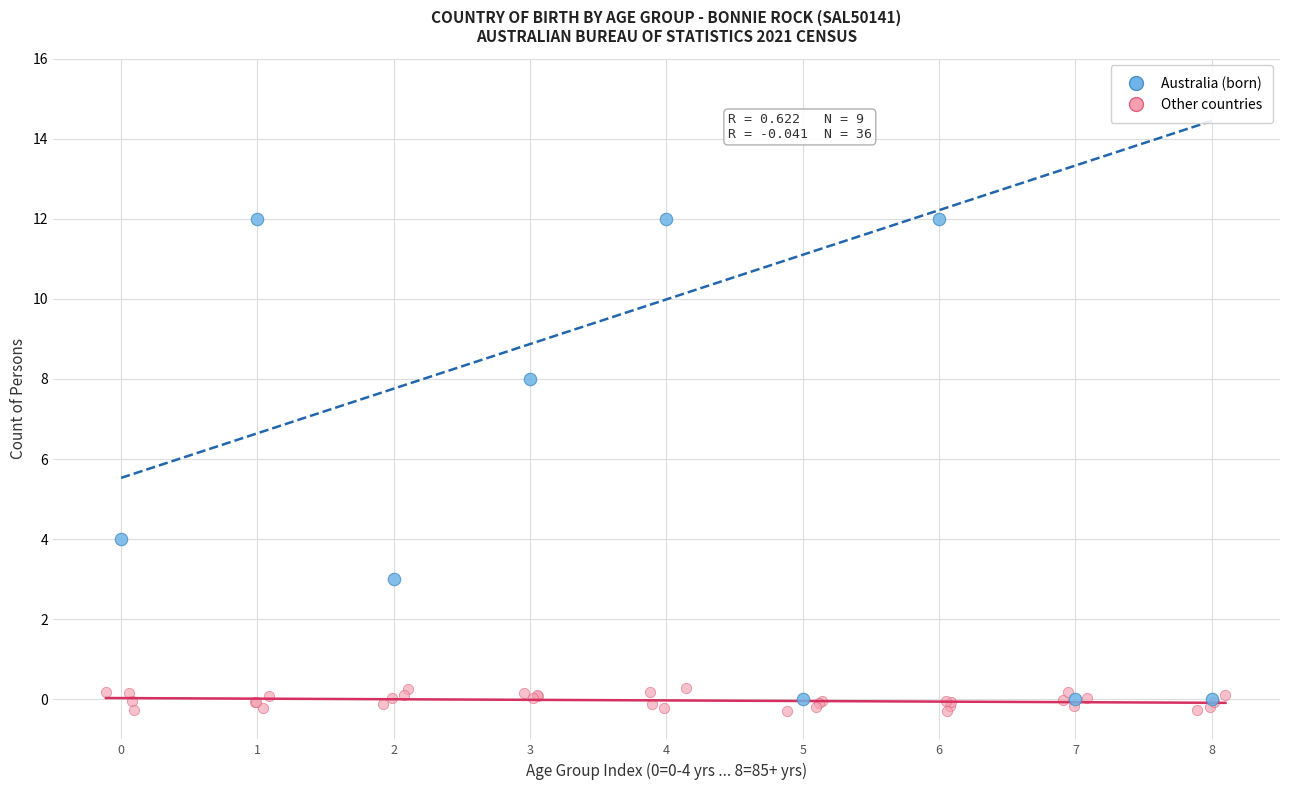

Which series has the widest spread of Y values?

Australia (born)